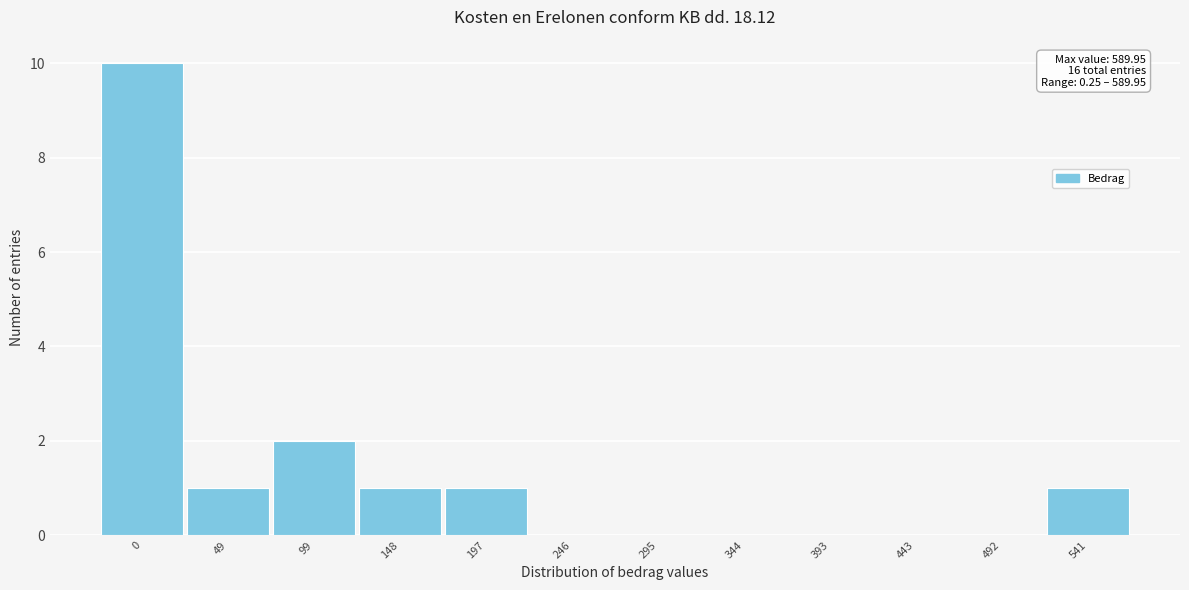

Reading left to right, list all the values displayed in this chart.

0=10	49=1	99=2	148=1	197=1	246=0	295=0	344=0	393=0	443=0	492=0	541=1